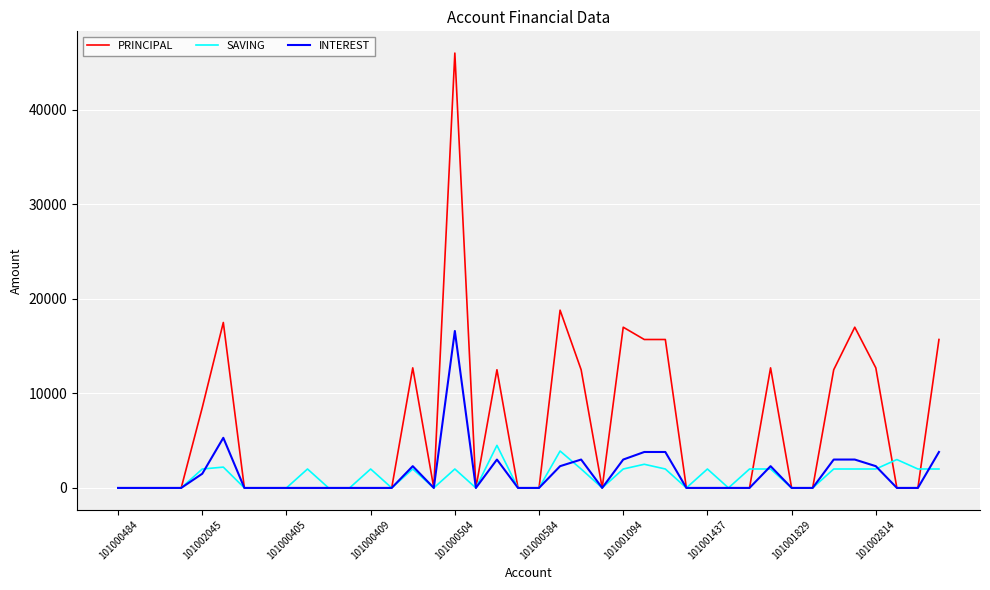

True or false: PRINCIPAL has more than 0 interior local peaks.

True